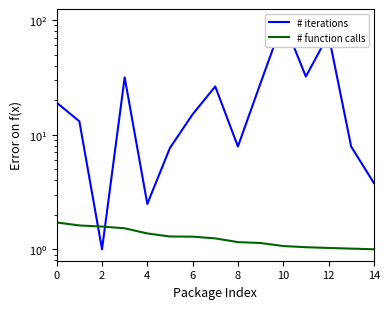

What is the approximate value of # iterations at 14?

3.8